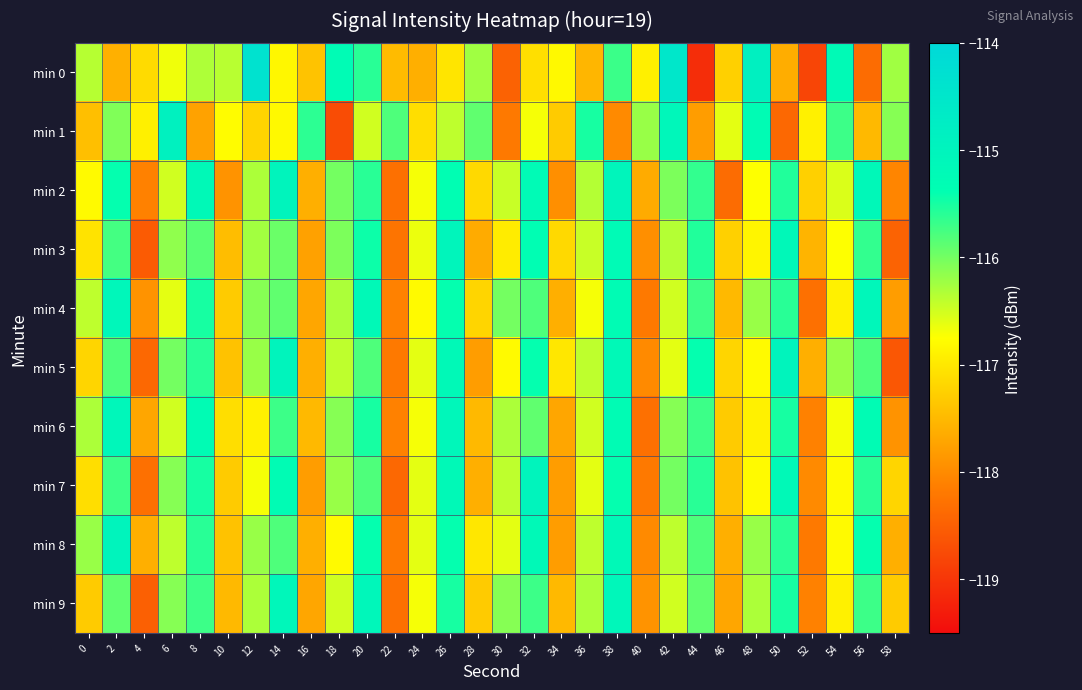

Reading left to right, list all the values displayed in this chart.

min 0: 0=-116.4	2=-117.6	4=-117.1	6=-116.7	8=-116.3	10=-116.4	12=-114.3	14=-116.8	16=-117.4	18=-115.3	20=-115.6	22=-117.5	24=-117.6	26=-117.0	28=-116.2	30=-118.5	32=-117.1	34=-116.8	36=-117.5	38=-115.7	40=-116.9	42=-114.5	44=-119.1	46=-117.2	48=-114.9	50=-117.6	52=-118.8	54=-115.2	56=-118.3	58=-116.2
min 1: 0=-117.4	2=-116.1	4=-116.9	6=-114.9	8=-117.7	10=-116.8	12=-117.2	14=-116.8	16=-115.6	18=-118.7	20=-116.5	22=-115.8	24=-117.1	26=-116.4	28=-115.9	30=-118.2	32=-116.7	34=-117.3	36=-115.5	38=-118.0	40=-116.2	42=-115.1	44=-117.8	46=-116.6	48=-115.3	50=-118.4	52=-116.9	54=-115.7	56=-117.5	58=-116.1
min 2: 0=-116.8	2=-115.4	4=-118.1	6=-116.5	8=-115.2	10=-117.9	12=-116.3	14=-115.0	16=-117.6	18=-116.0	20=-115.6	22=-118.3	24=-116.7	26=-115.3	28=-117.2	30=-116.5	32=-115.2	34=-118.0	36=-116.3	38=-115.0	40=-117.7	42=-116.0	44=-115.7	46=-118.3	48=-116.8	50=-115.5	52=-117.2	54=-116.5	56=-115.2	58=-118.0
min 3: 0=-117.0	2=-115.8	4=-118.5	6=-116.2	8=-115.8	10=-117.5	12=-116.2	14=-116.0	16=-117.8	18=-116.0	20=-115.5	22=-118.2	24=-116.7	26=-115.0	28=-117.7	30=-117.0	32=-115.3	34=-117.2	36=-116.5	38=-115.2	40=-118.0	42=-116.3	44=-115.5	46=-117.2	48=-116.8	50=-115.2	52=-117.5	54=-116.8	56=-115.7	58=-118.5
min 4: 0=-116.4	2=-115.1	4=-117.9	6=-116.6	8=-115.5	10=-117.3	12=-116.1	14=-115.9	16=-117.7	18=-116.3	20=-115.2	22=-118.1	24=-116.8	26=-115.4	28=-117.2	30=-116.0	32=-115.8	34=-117.6	36=-116.7	38=-115.3	40=-118.2	42=-116.5	44=-115.7	46=-117.5	48=-116.2	50=-115.6	52=-118.3	54=-116.9	56=-115.1	58=-117.8
min 5: 0=-117.2	2=-115.8	4=-118.4	6=-116.0	8=-115.6	10=-117.4	12=-116.2	14=-115.0	16=-117.6	18=-116.4	20=-115.8	22=-118.2	24=-116.6	26=-115.2	28=-117.8	30=-116.8	32=-115.4	34=-117.0	36=-116.4	38=-115.2	40=-118.0	42=-116.6	44=-115.4	46=-117.2	48=-116.8	50=-115.0	52=-117.6	54=-116.2	56=-115.8	58=-118.6
min 6: 0=-116.3	2=-115.1	4=-117.7	6=-116.5	8=-115.3	10=-117.1	12=-116.9	14=-115.7	16=-117.5	18=-116.1	20=-115.5	22=-118.1	24=-116.7	26=-115.1	28=-117.5	30=-116.3	32=-115.9	34=-117.7	36=-116.5	38=-115.3	40=-118.3	42=-116.1	44=-115.7	46=-117.3	48=-116.9	50=-115.5	52=-118.1	54=-116.7	56=-115.3	58=-117.9
min 7: 0=-117.1	2=-115.7	4=-118.3	6=-116.1	8=-115.5	10=-117.3	12=-116.7	14=-115.3	16=-117.8	18=-116.2	20=-115.8	22=-118.4	24=-116.6	26=-115.2	28=-117.6	30=-116.4	32=-115.0	34=-117.8	36=-116.6	38=-115.4	40=-118.2	42=-116.0	44=-115.6	46=-117.4	48=-116.8	50=-115.2	52=-118.0	54=-116.8	56=-115.6	58=-117.2
min 8: 0=-116.2	2=-115.0	4=-117.6	6=-116.4	8=-115.6	10=-117.4	12=-116.2	14=-115.8	16=-117.6	18=-116.8	20=-115.4	22=-118.2	24=-116.6	26=-115.4	28=-117.0	30=-116.6	32=-115.2	34=-117.8	36=-116.4	38=-115.2	40=-118.0	42=-116.4	44=-115.8	46=-117.6	48=-116.2	50=-115.6	52=-118.2	54=-116.8	56=-115.4	58=-117.6
min 9: 0=-117.3	2=-115.9	4=-118.5	6=-116.1	8=-115.7	10=-117.5	12=-116.3	14=-115.1	16=-117.7	18=-116.5	20=-115.1	22=-118.3	24=-116.7	26=-115.5	28=-117.3	30=-116.1	32=-115.7	34=-117.5	36=-116.3	38=-115.1	40=-117.9	42=-116.5	44=-115.9	46=-117.7	48=-116.3	50=-115.5	52=-118.1	54=-116.9	56=-115.7	58=-117.3